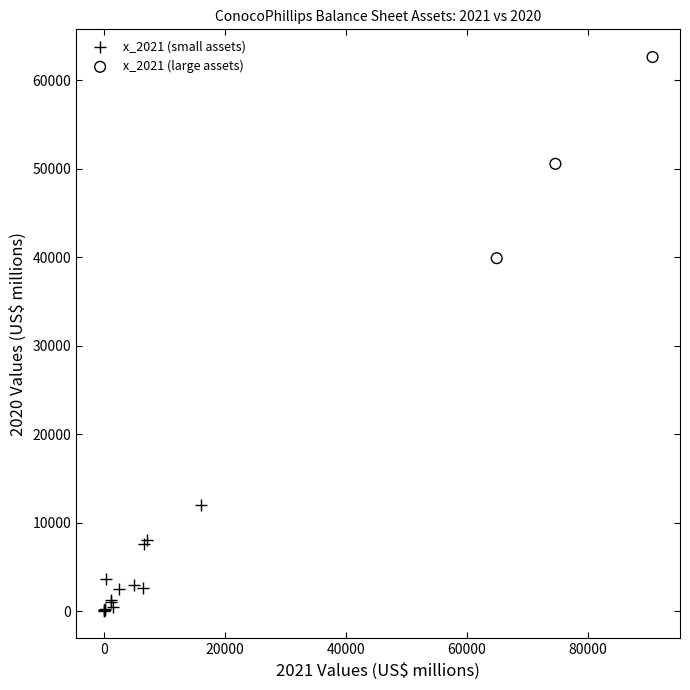

Which series reaches the minimum Y coordinate?

x_2021 (small assets)